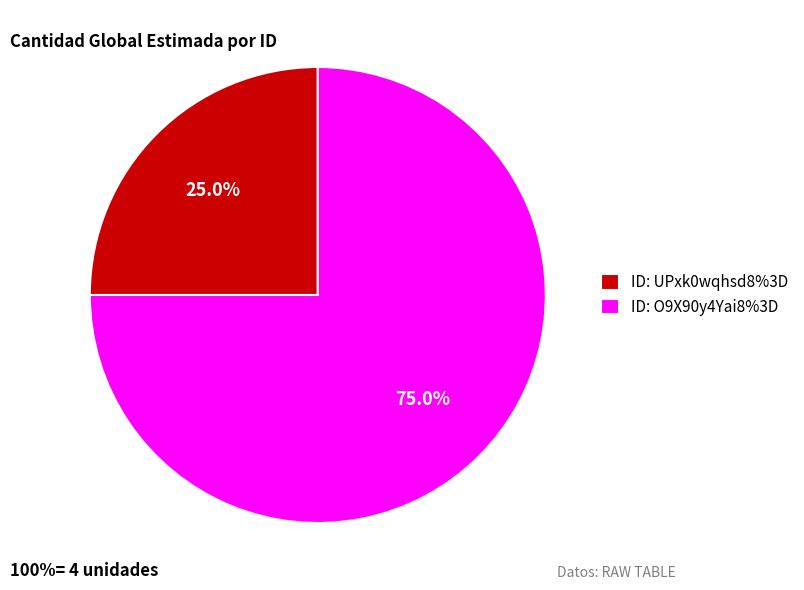

What percentage do ID: O9X90y4Yai8%3D and ID: UPxk0wqhsd8%3D together represent?

100.0%